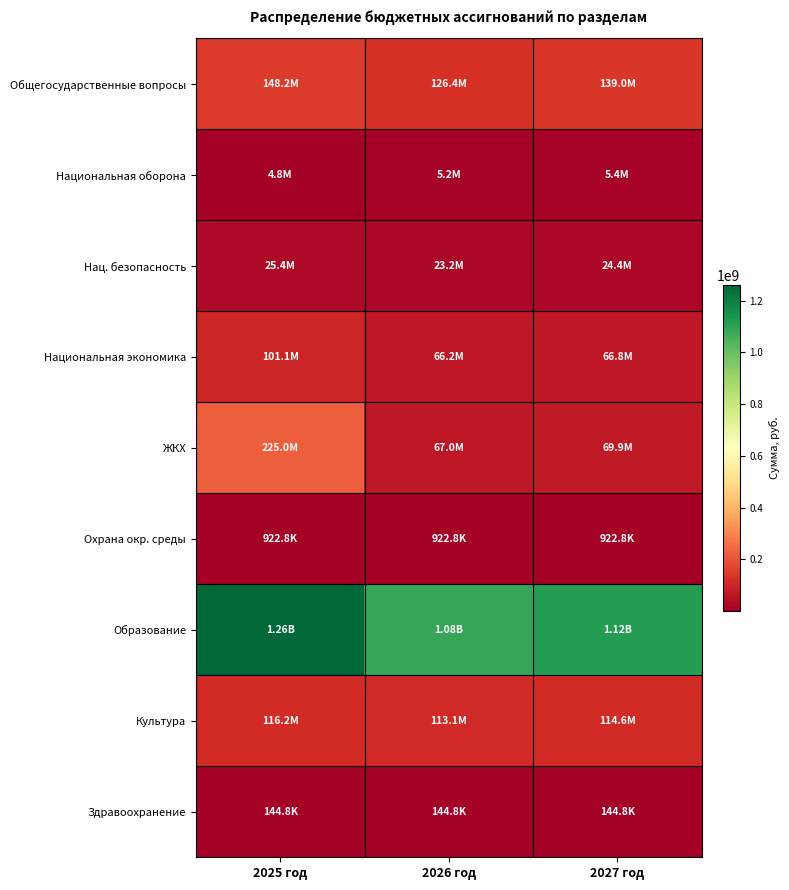

Which category has the lowest value across all series?

2025 год